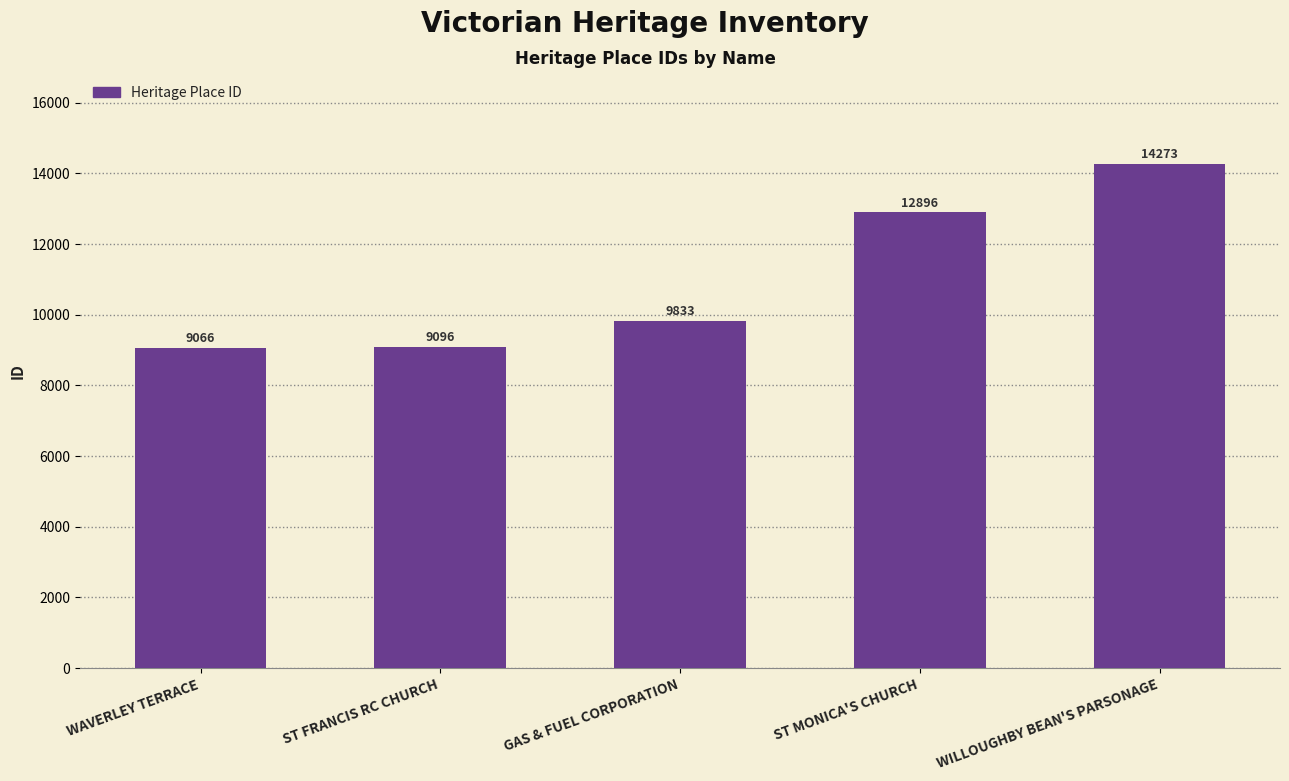

Which label corresponds to the smallest value in the chart?

WAVERLEY TERRACE